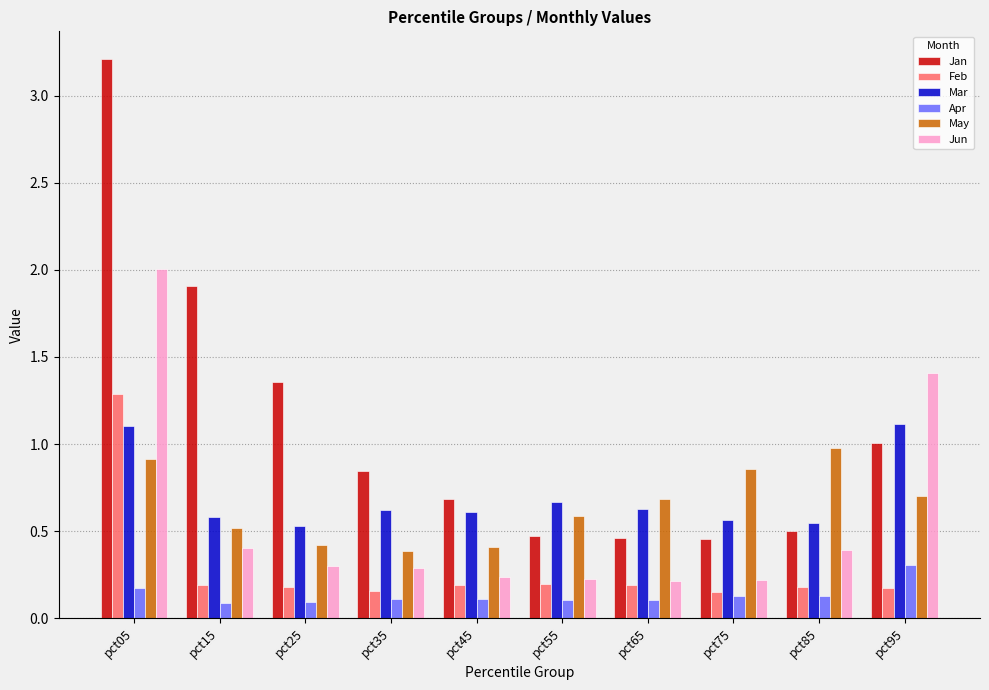

At which label does Feb reach its peak?

pct05